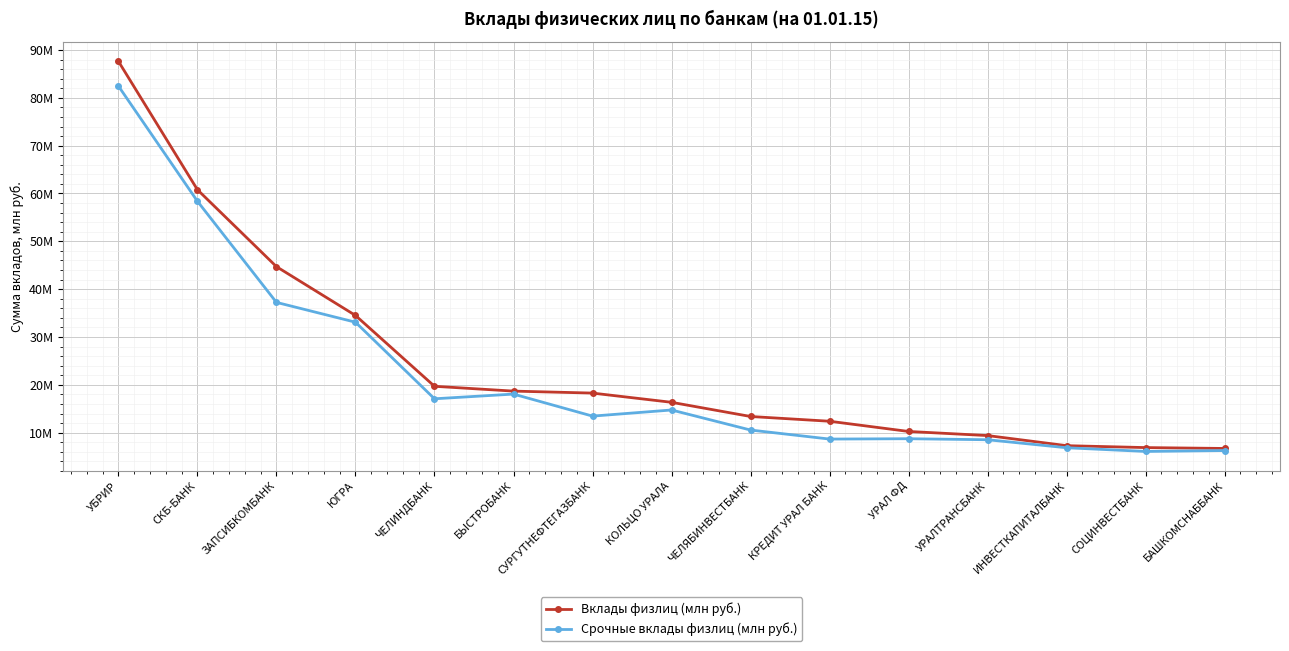

What is the maximum value shown in the chart?

87639235